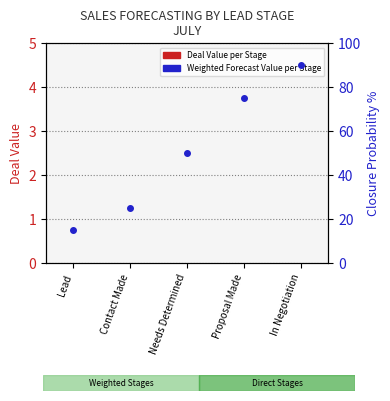

Reading right to left, list all the values displayed in this chart.

Deal Value per Stage: 0	0	0	0	0
Weighted Forecast Value per Stage: 0	0	0	0	0
Closure Probability %: 90	75	50	25	15